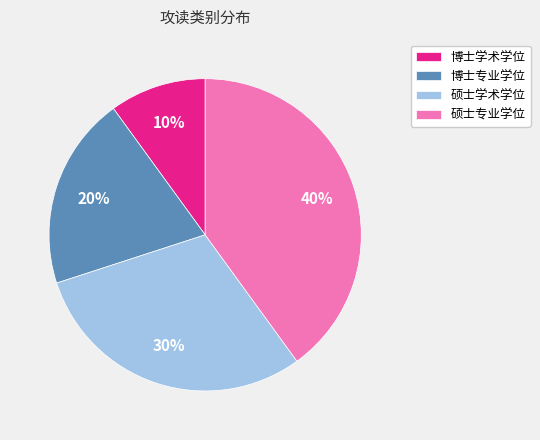

Which has a higher value, 博士学术学位 or 硕士学术学位?

硕士学术学位